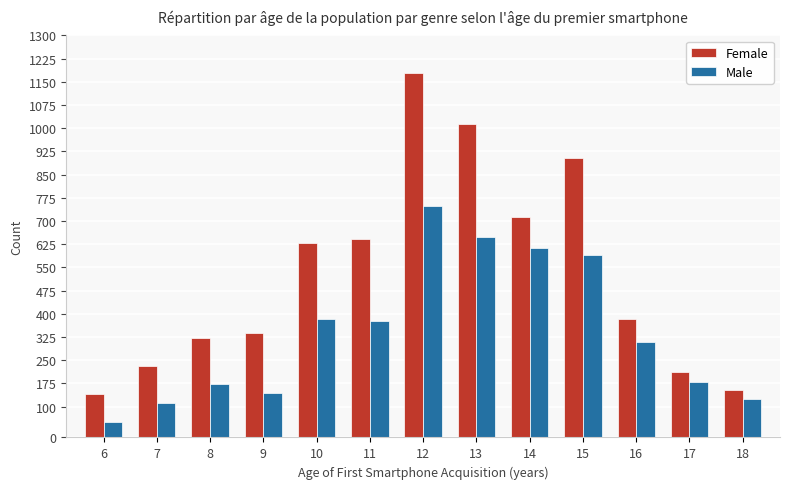

Reading right to left, extract all data points from this chart.

Female: 154	212	382	904	712	1015	1180	642	630	337	321	230	141
Male: 125	178	310	590	613	648	750	376	383	144	172	112	50